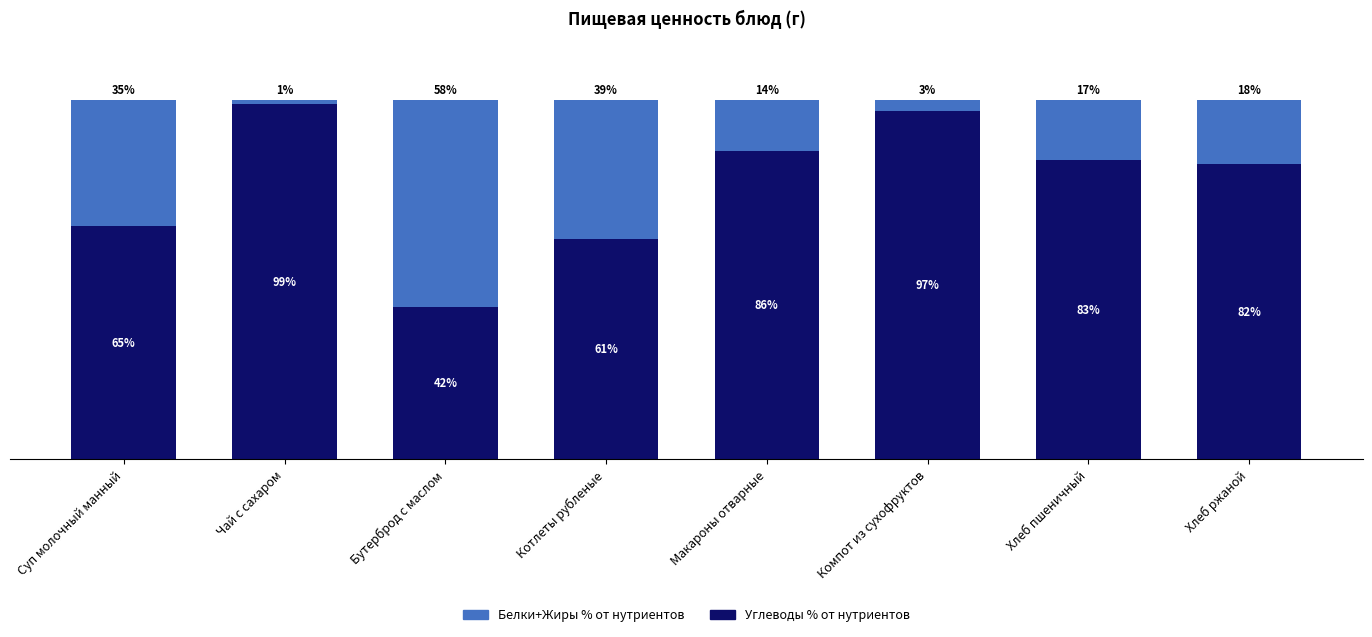

Which category has the highest value in the Углеводы % от нутриентов series?

Чай с сахаром